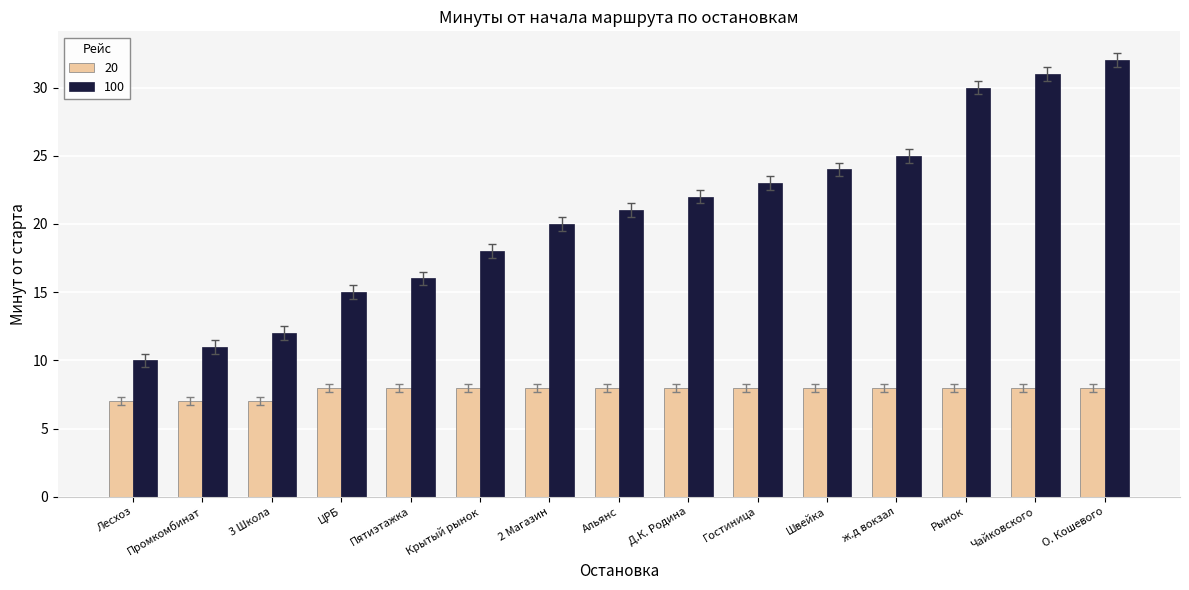

Rank the series by their maximum value, from highest to lowest.

100, 20